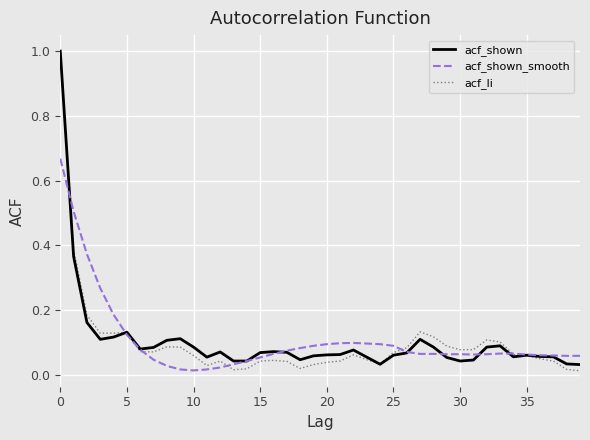

Which series has the largest range (max minus min)?

acf_li